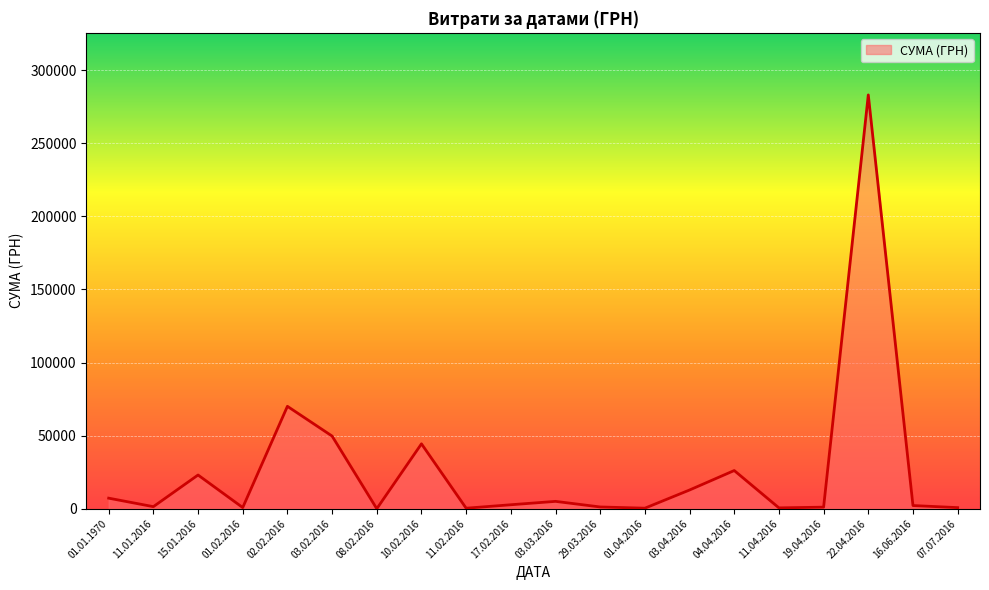

What is the difference between the maximum and minimum values?

282998.8